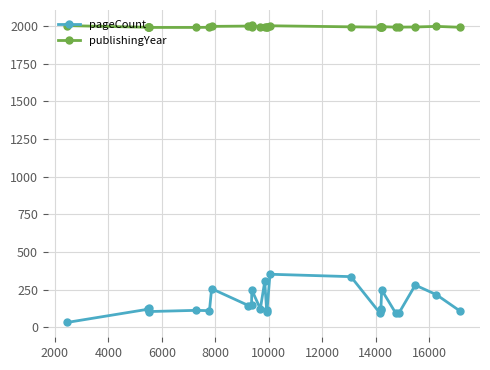

Which series has the widest spread of values?

pageCount